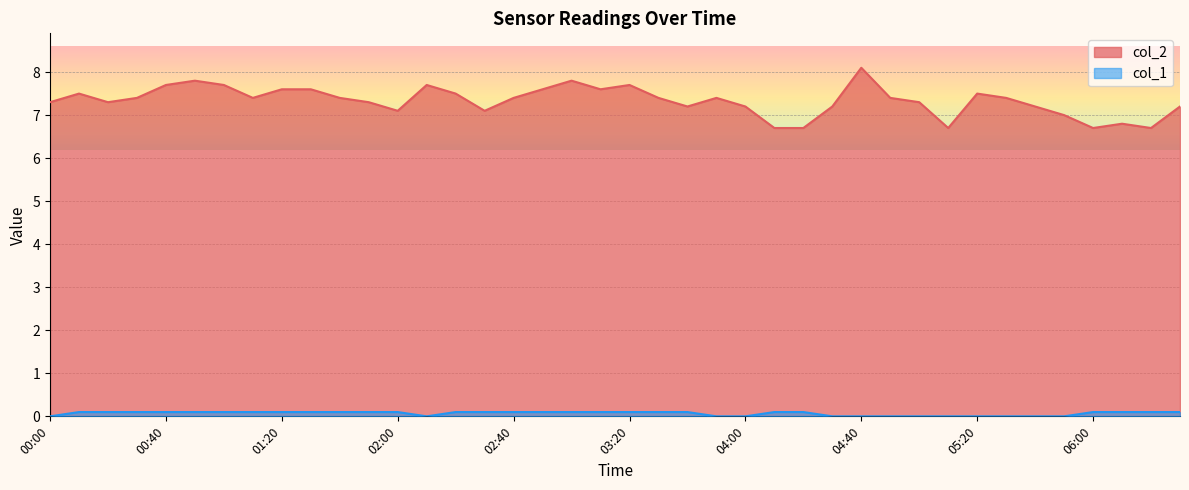

What is the average value of the col_2 series?

7.3